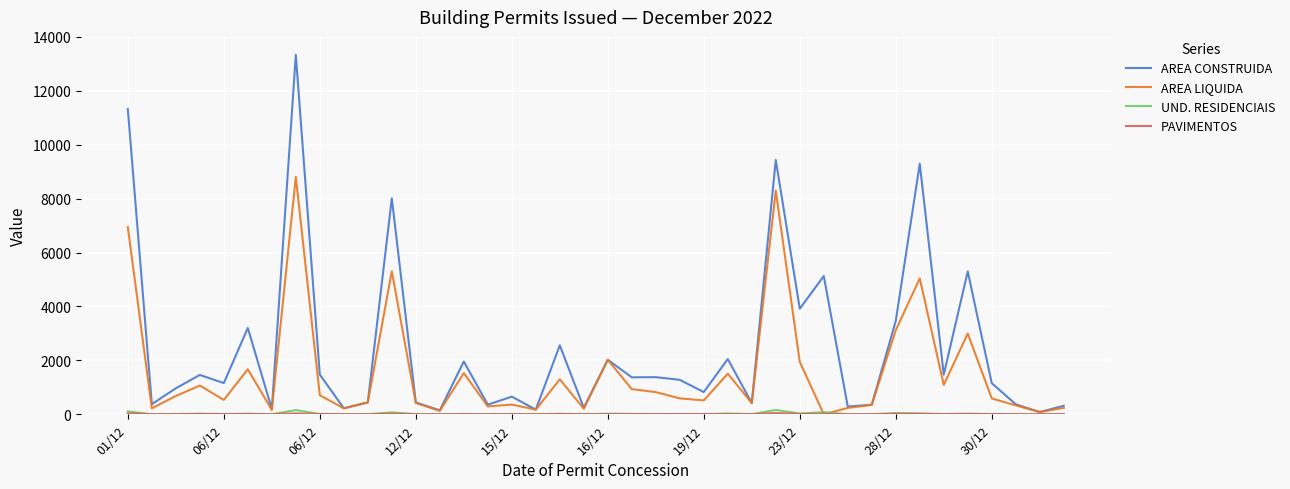

Which series has the widest spread of values?

AREA CONSTRUIDA